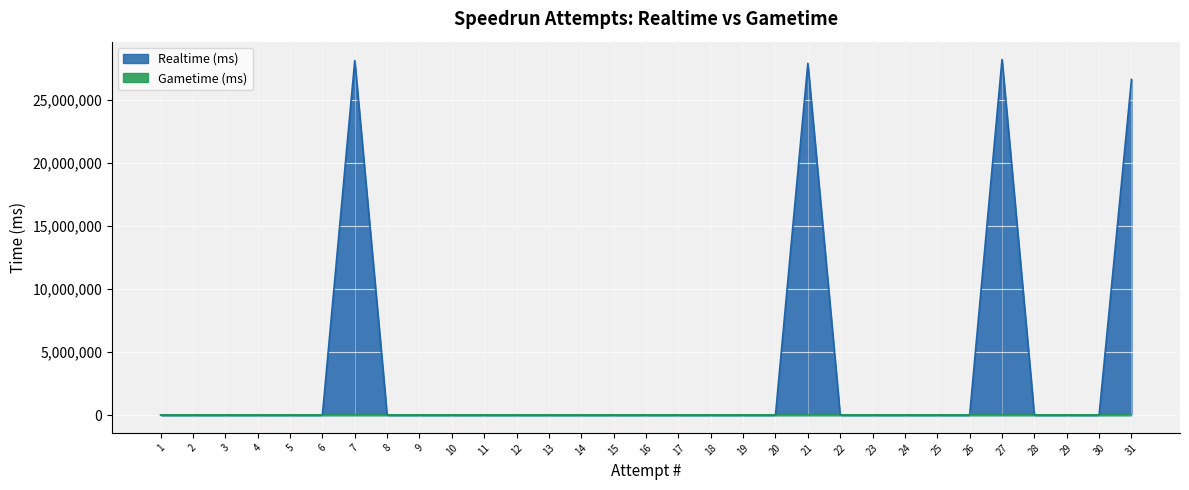

Reading right to left, extract all data points from this chart.

Realtime (ms): 26649086	0	0	0	28238733	0	0	0	0	0	27928083	0	0	0	0	0	0	0	0	0	0	0	0	0	28154085	0	0	0	0	0	0
Gametime (ms): 3	0	0	0	0	0	0	0	0	0	0	0	0	0	0	0	0	0	0	0	0	0	0	0	0	0	0	0	0	0	0